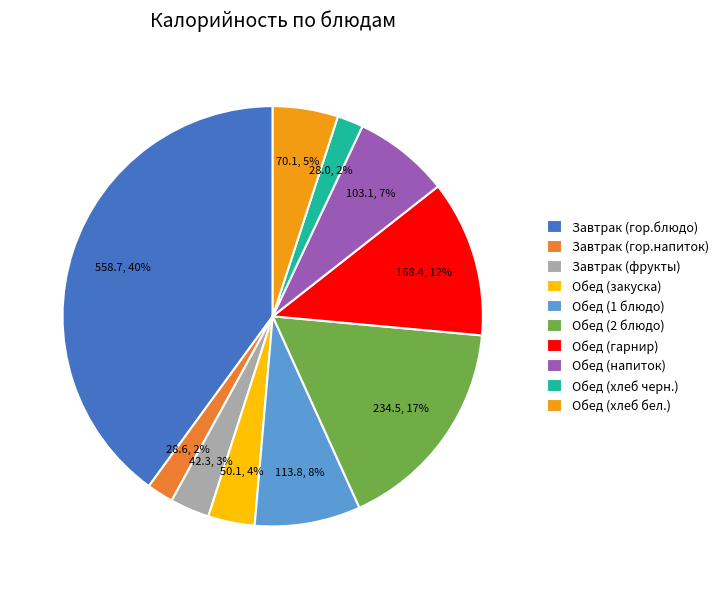

What is the ratio of the value at Обед (гарнир) to the value at Обед (2 блюдо)?

0.7